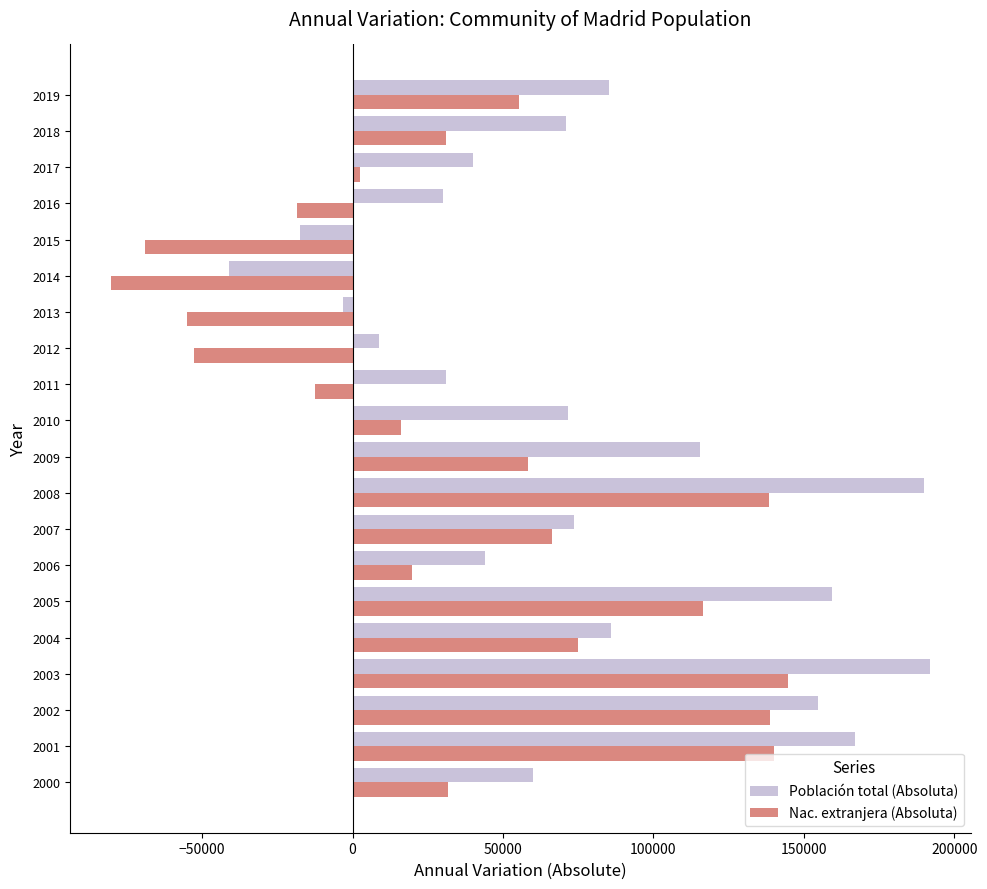

The value of Población total (Absoluta) at 2011 is 8935. True or false?

False